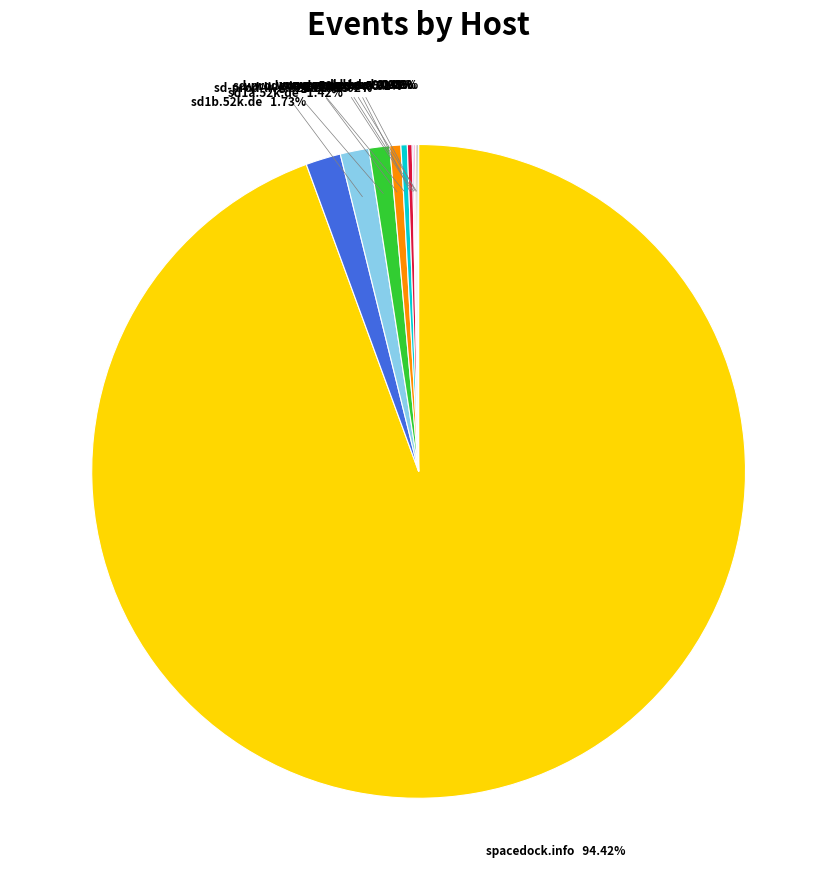

Does sd-prod-stage.52k.de represent more than half of the total?

No